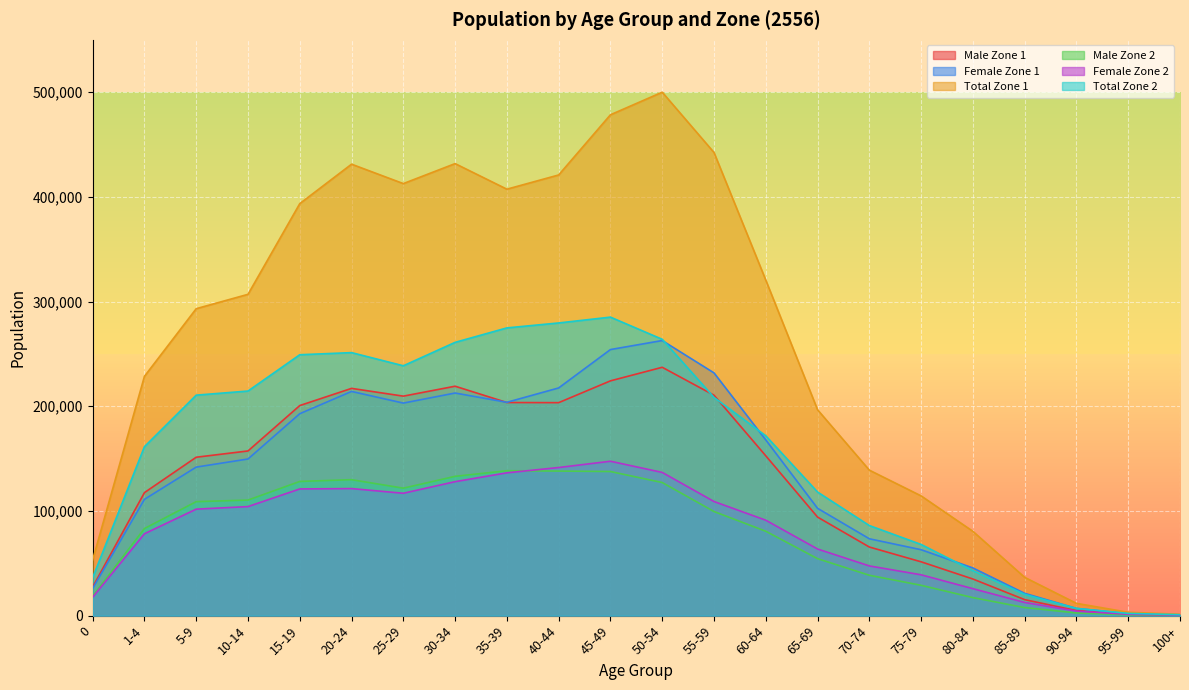

Reading left to right, what are all the values shown in this chart?

Male Zone 1: 0=27361	1-4=117506	5-9=151316	10-14=157303	15-19=200666	20-24=217073	25-29=209659	30-34=219151	35-39=203566	40-44=203439	45-49=224258	50-54=237226	55-59=210521	60-64=152677	65-69=94136	70-74=65540	75-79=51417	80-84=34975	85-89=15279	90-94=4822	95-99=1330	100+=595
Female Zone 1: 0=25928	1-4=111077	5-9=141881	10-14=149616	15-19=192888	20-24=214155	25-29=203024	30-34=212630	35-39=203783	40-44=217493	45-49=254159	50-54=262776	55-59=231869	60-64=167836	65-69=102520	70-74=73426	75-79=62969	80-84=45556	85-89=21289	90-94=6904	95-99=1889	100+=716
Total Zone 1: 0=53289	1-4=228583	5-9=293197	10-14=306919	15-19=393554	20-24=431228	25-29=412683	30-34=431781	35-39=407349	40-44=420932	45-49=478417	50-54=500002	55-59=442390	60-64=320513	65-69=196656	70-74=138966	75-79=114386	80-84=80531	85-89=36568	90-94=11726	95-99=3219	100+=1311
Male Zone 2: 0=18663	1-4=83189	5-9=108885	10-14=110382	15-19=128187	20-24=129870	25-29=121757	30-34=133067	35-39=138426	40-44=138091	45-49=137658	50-54=127151	55-59=99452	60-64=80620	65-69=54427	70-74=38565	75-79=28978	80-84=17222	85-89=7713	90-94=2575	95-99=846	100+=409
Female Zone 2: 0=17570	1-4=78206	5-9=101727	10-14=104159	15-19=121032	20-24=121360	25-29=116900	30-34=127976	35-39=136425	40-44=141483	45-49=147481	50-54=136806	55-59=109015	60-64=91145	65-69=63639	70-74=47489	75-79=39013	80-84=25753	85-89=12594	90-94=4313	95-99=1310	100+=493
Total Zone 2: 0=36233	1-4=161395	5-9=210612	10-14=214541	15-19=249219	20-24=251230	25-29=238657	30-34=261043	35-39=274851	40-44=279574	45-49=285139	50-54=263957	55-59=208467	60-64=171765	65-69=118066	70-74=86054	75-79=67991	80-84=42975	85-89=20307	90-94=6888	95-99=2156	100+=902